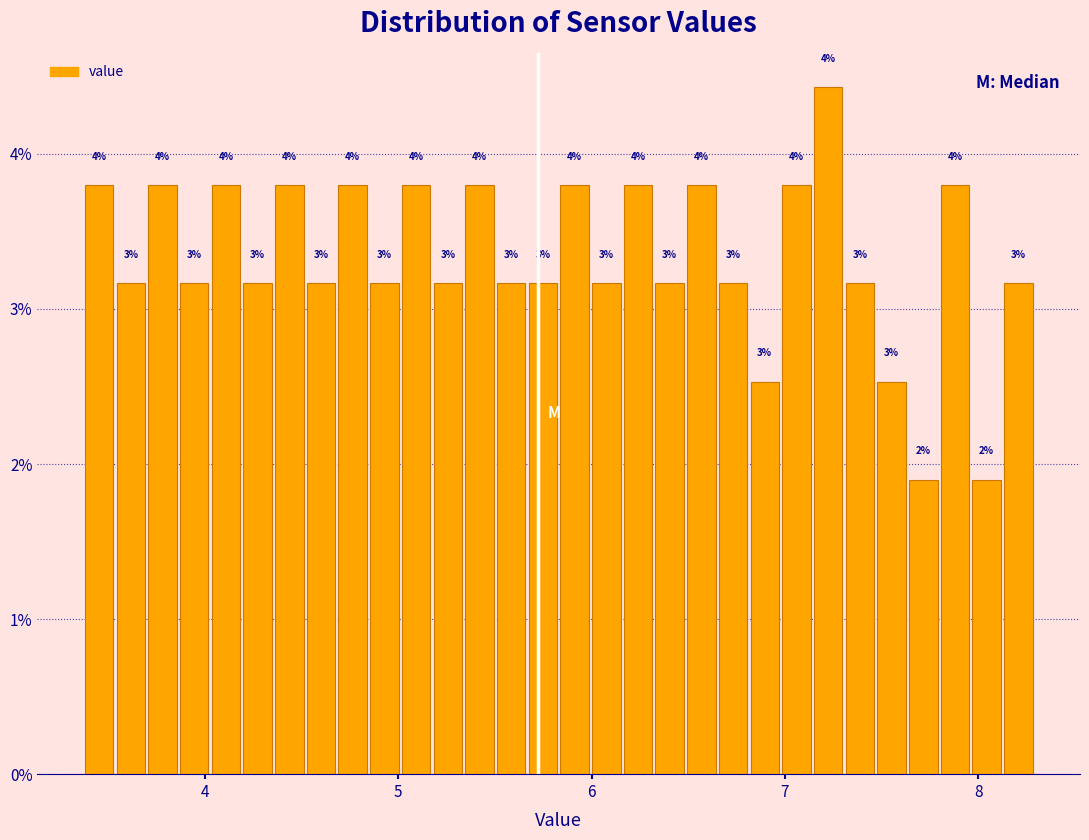

Read against the x-axis, roughly where is the centre of the tallest bar?

7.2